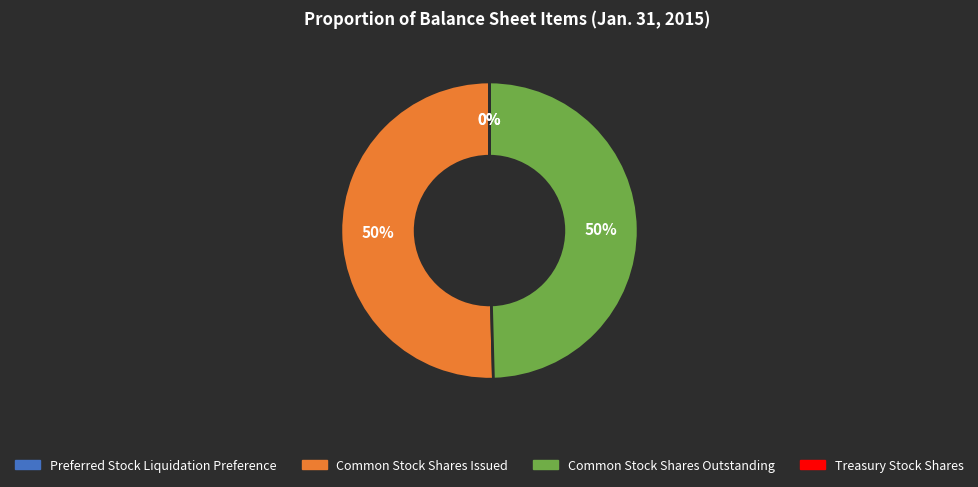

True or false: Common Stock Shares Outstanding accounts for 50% of the total.

True